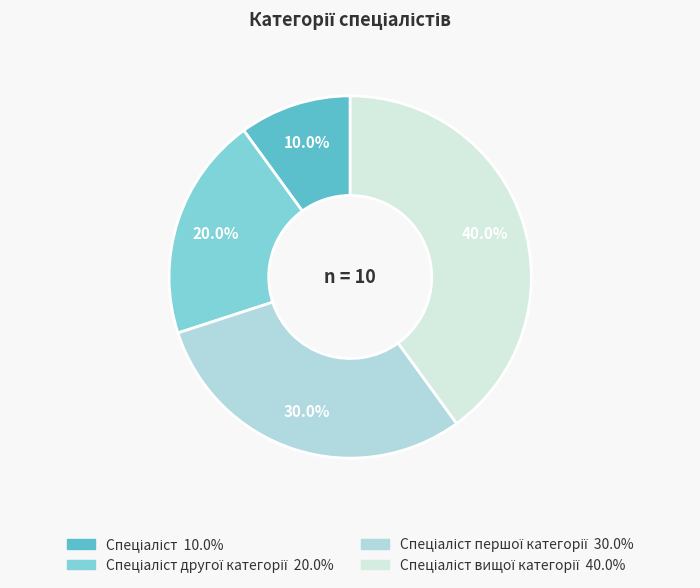

Is there any slice that represents more than half of the pie?

No